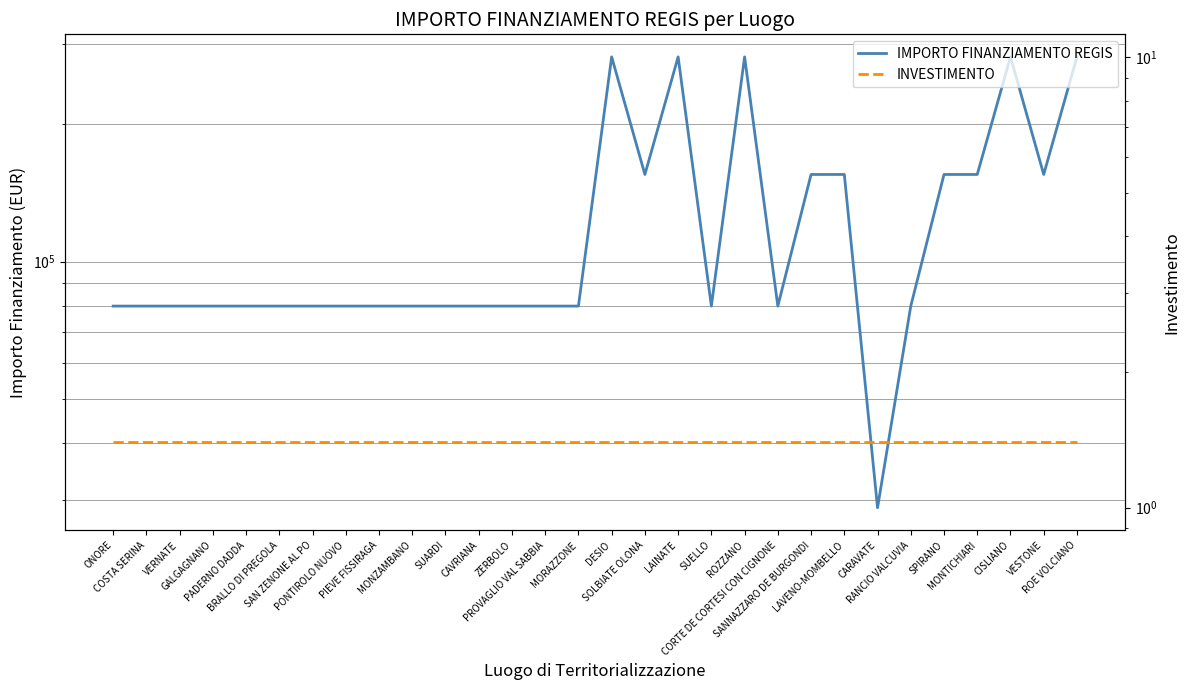

At which category is the sum across all series the highest?

DESIO